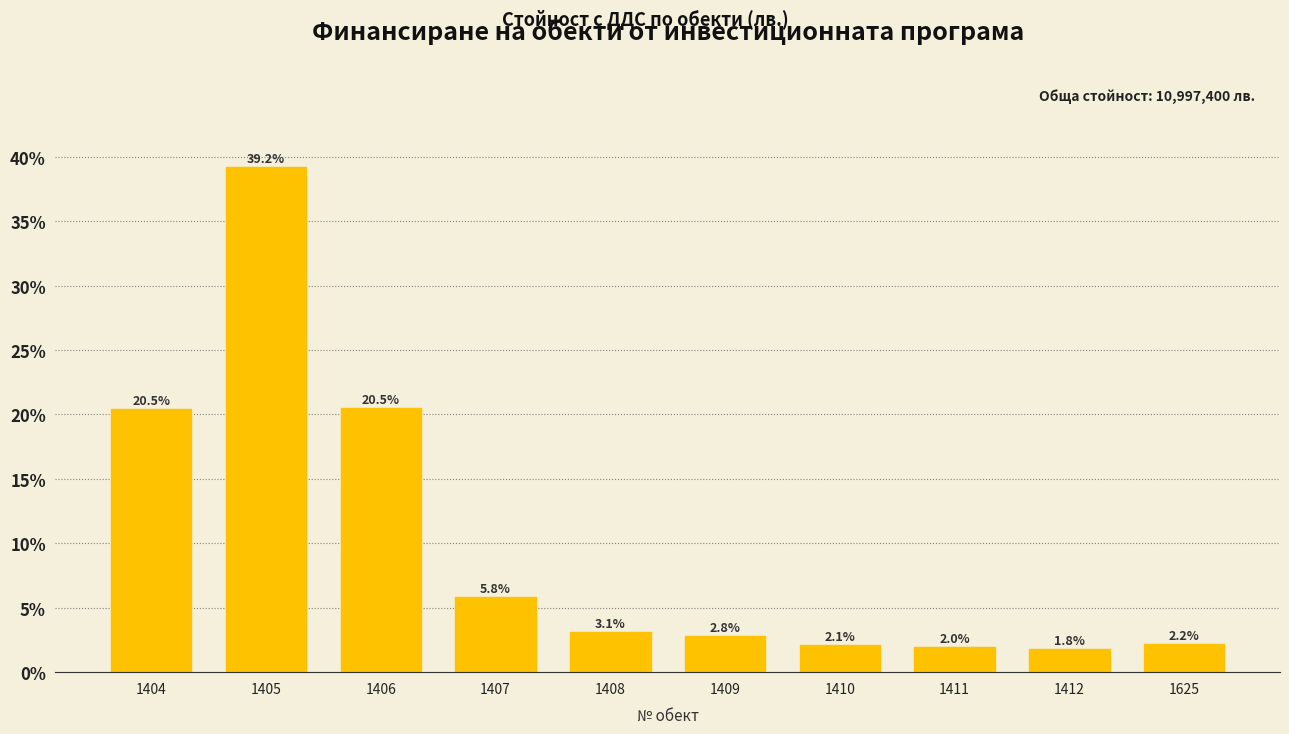

Reading left to right, extract all data points from this chart.

20.5	39.2	20.5	5.8	3.1	2.8	2.1	2.0	1.8	2.2